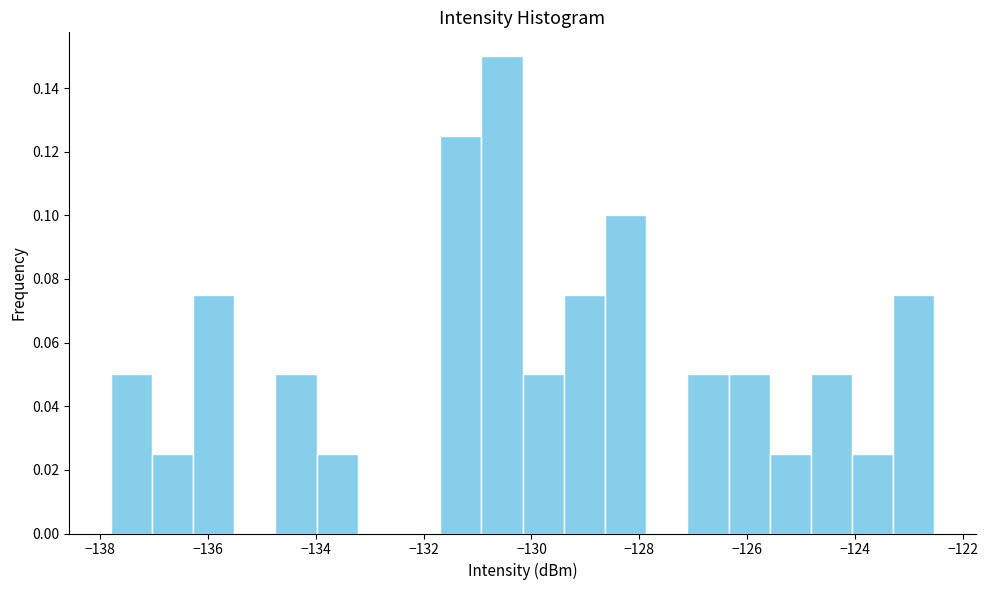

Around what value on the x-axis is the tallest bar? Give the approximate position of its centre, as read against the axis.

-130.6